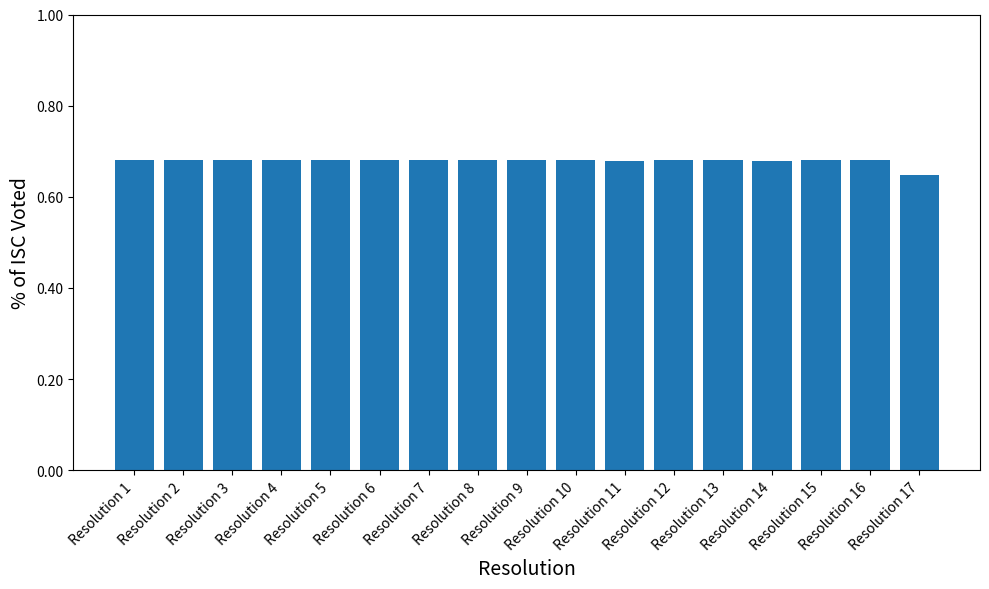

What is the sum of all values?

11.6